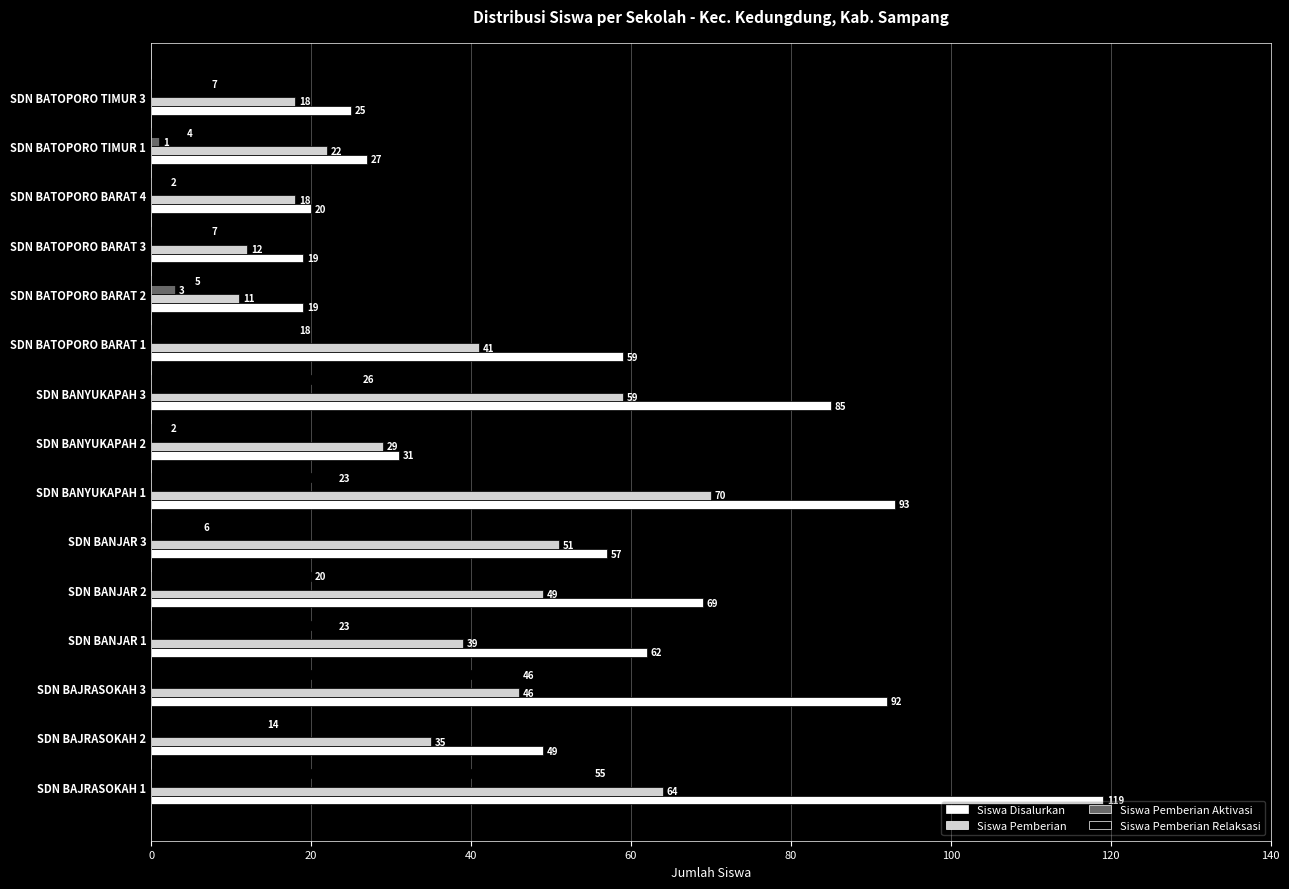

The value of Siswa Disalurkan at SDN BANYUKAPAH 2 is 31. True or false?

True